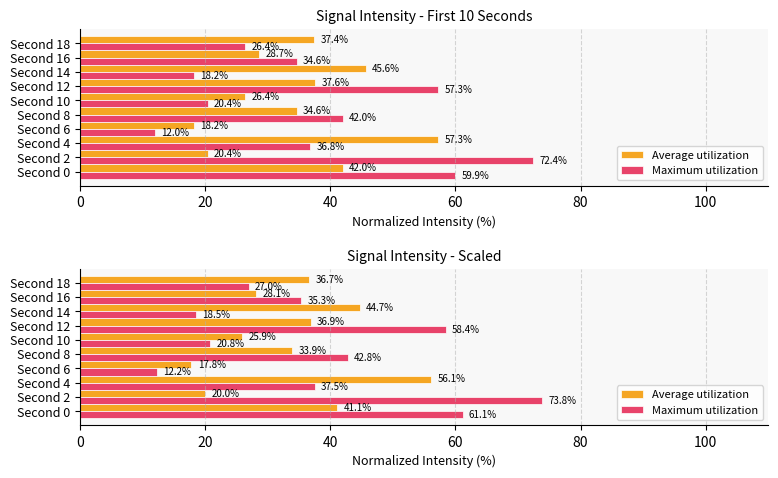

What value does the Maximum utilization series have at Second 4?

37.5